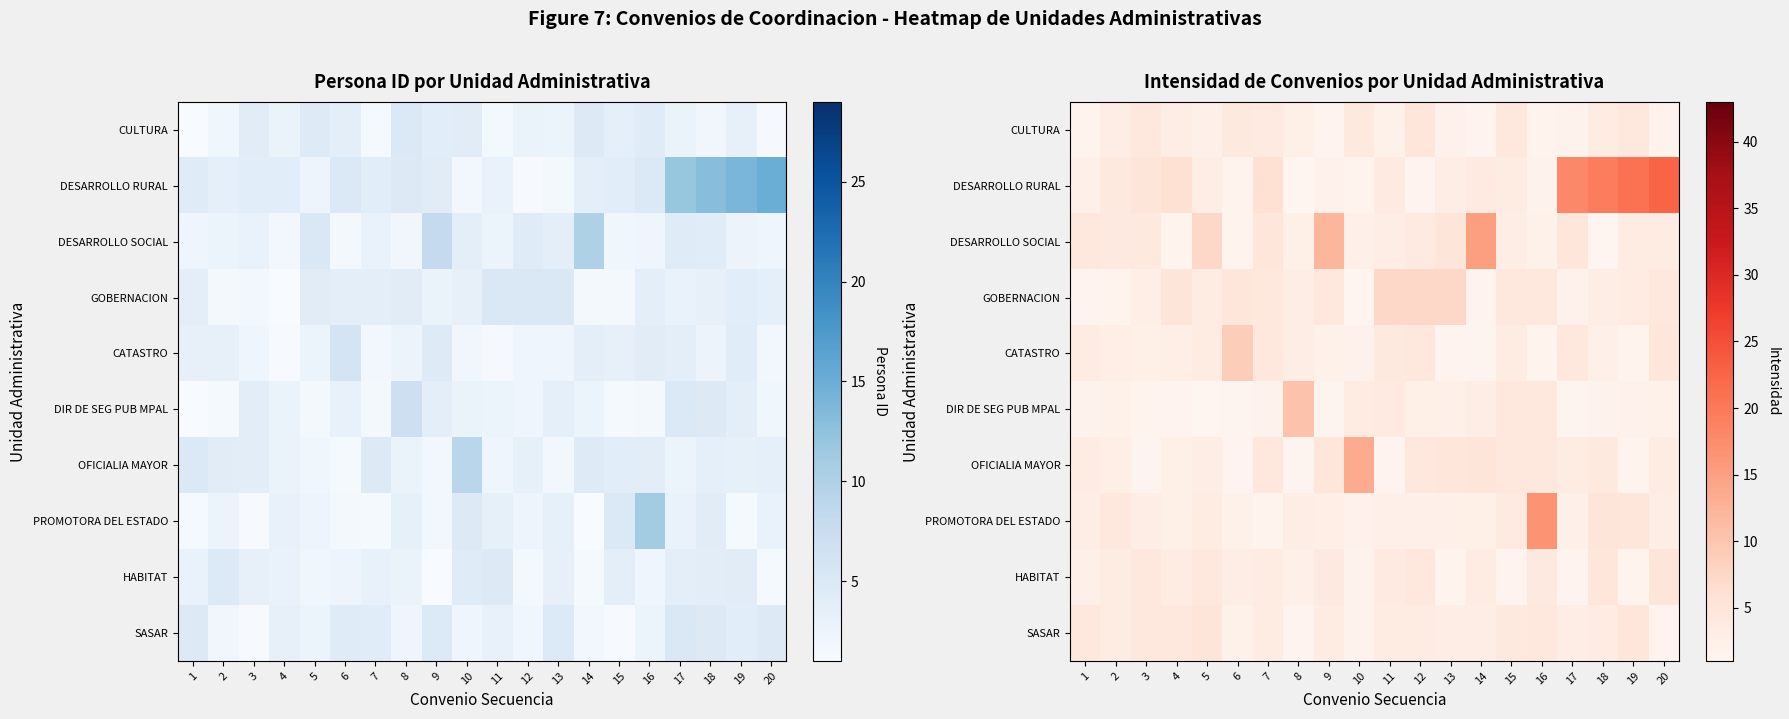

What is the spread (max minus min) of values at 16?

14.9